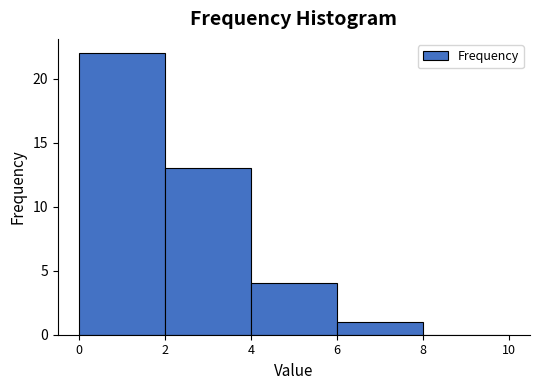

Reading left to right, list every bar in this chart as the range it spans on the x-axis followed by its height. The values are not printed on the chart, so give them approximately, as read against the axis.

0 to 2: 22
2 to 4: 13
4 to 6: 4
6 to 8: 1
8 to 10: 0